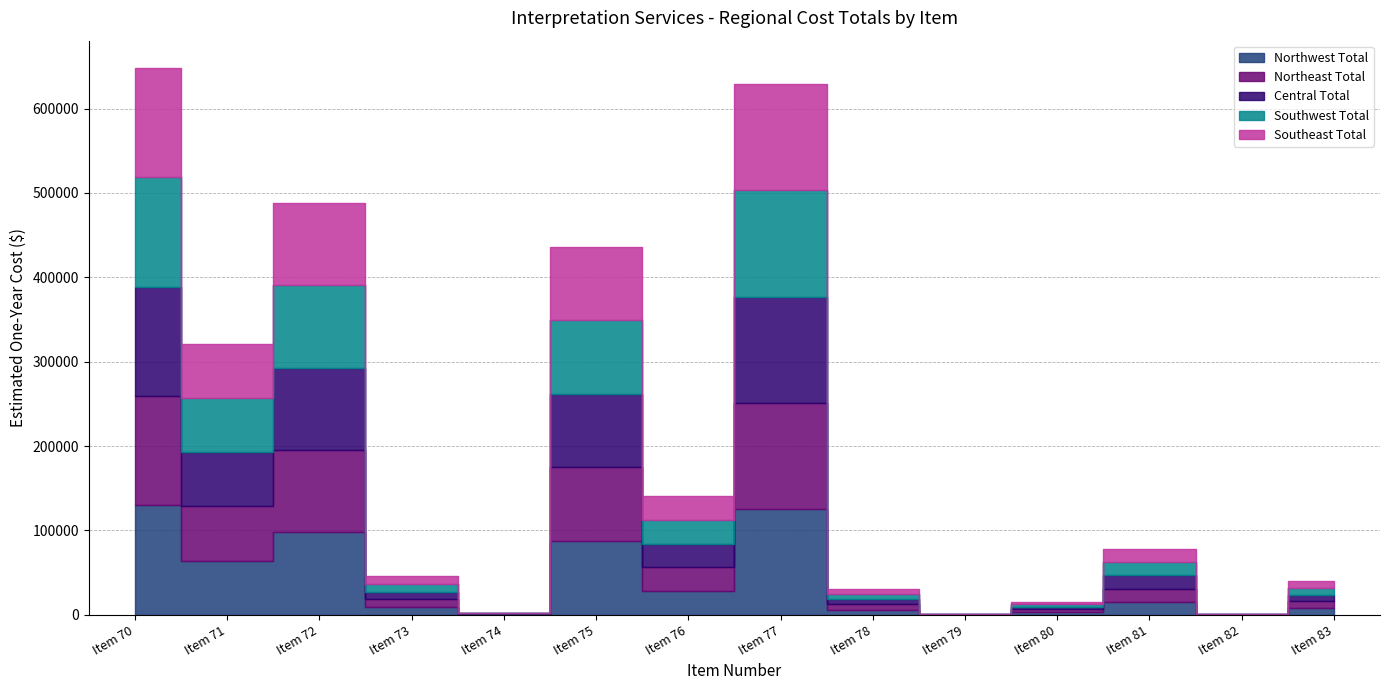

How many lines are shown in the chart?

5